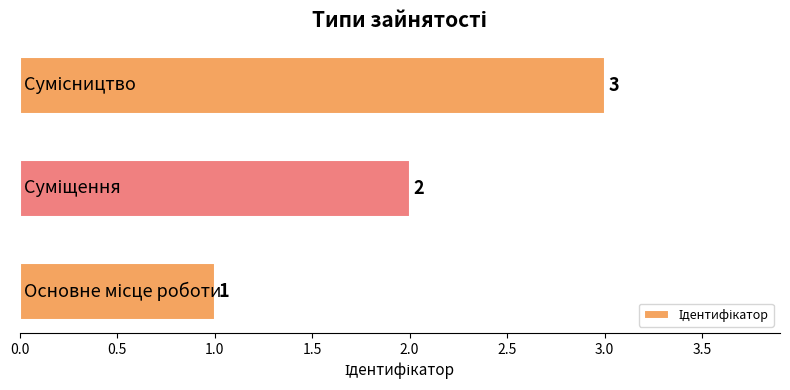

Count the values in the range 1 to 3.

3